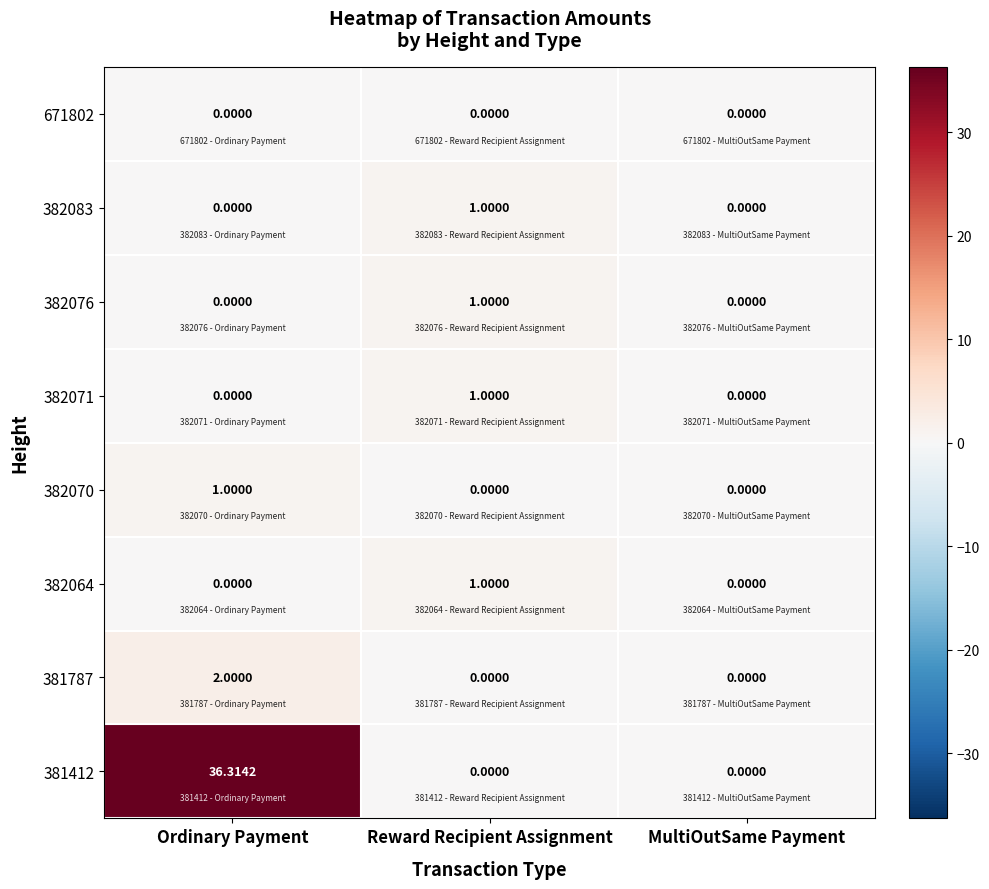

Which category has the highest value across all series?

Ordinary Payment